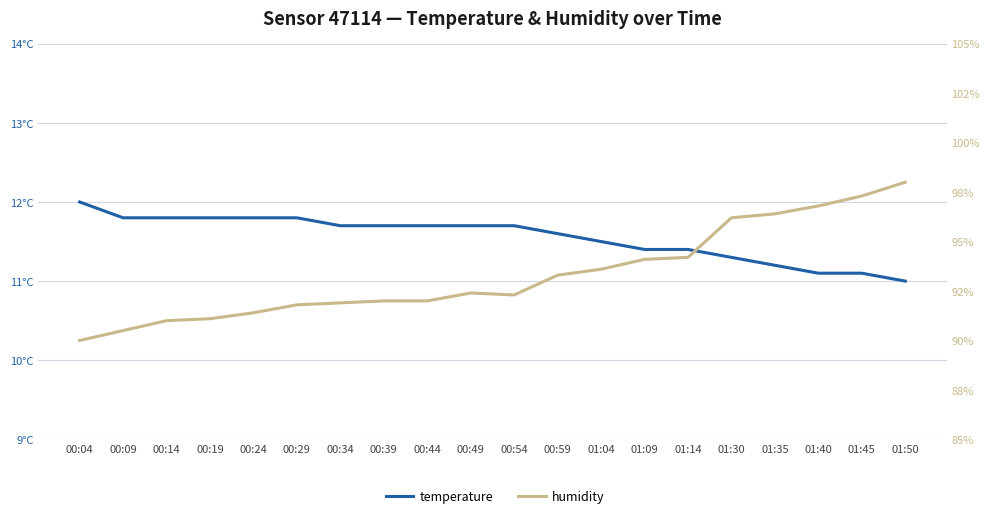

Where is the first local maximum for humidity?

00:49